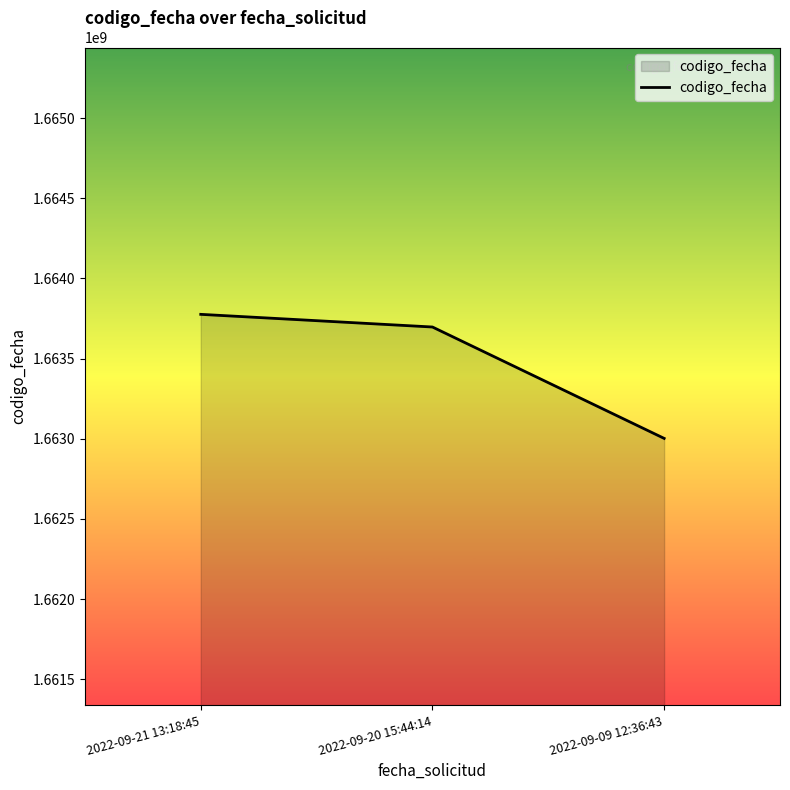

Which category has the highest value across all series?

2022-09-21 13:18:45